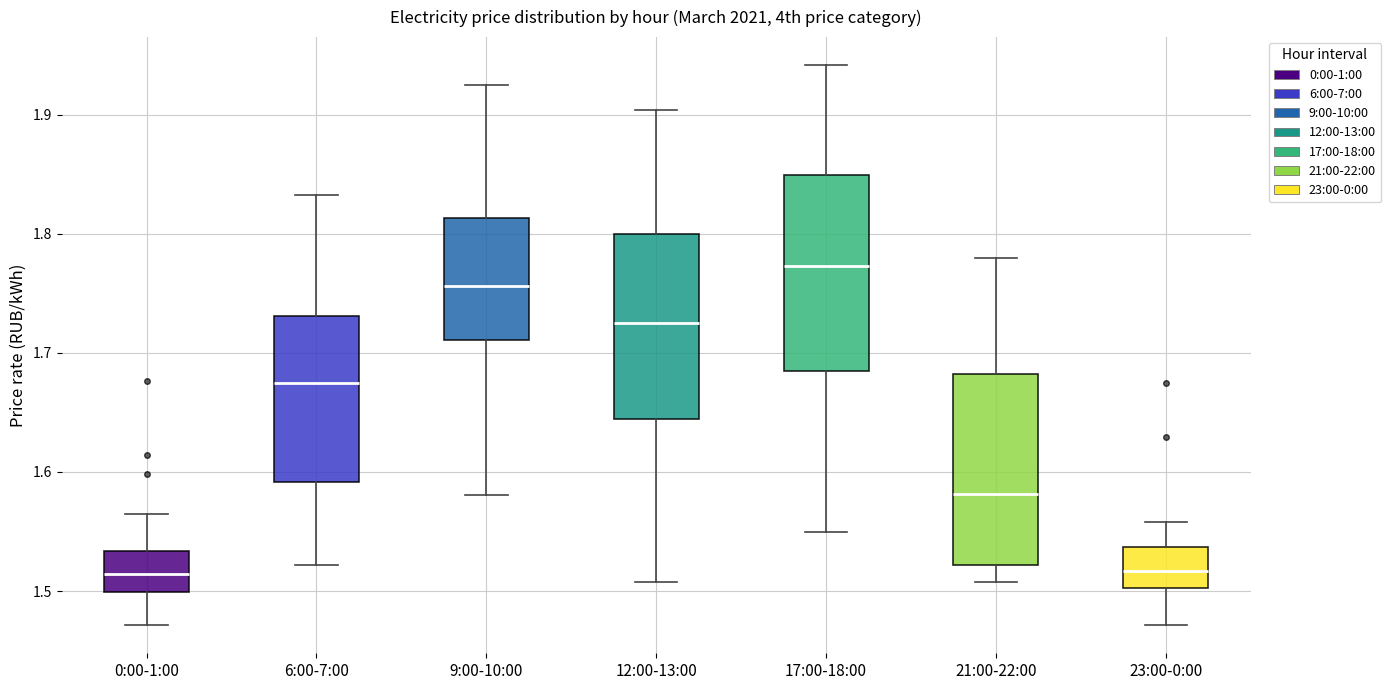

Reading left to right, read every box against the y-axis: the position of its median line, the range the box covers, and the ends of its whiskers. The values are not printed on the chart, so give them approximately, as read against the axis.

0:00-1:00: median 1.51, box 1.50 to 1.53, whiskers 1.47 to 1.56
6:00-7:00: median 1.67, box 1.59 to 1.73, whiskers 1.52 to 1.83
9:00-10:00: median 1.76, box 1.71 to 1.81, whiskers 1.58 to 1.92
12:00-13:00: median 1.72, box 1.64 to 1.80, whiskers 1.51 to 1.90
17:00-18:00: median 1.77, box 1.68 to 1.85, whiskers 1.55 to 1.94
21:00-22:00: median 1.58, box 1.52 to 1.68, whiskers 1.51 to 1.78
23:00-0:00: median 1.52, box 1.50 to 1.54, whiskers 1.47 to 1.56